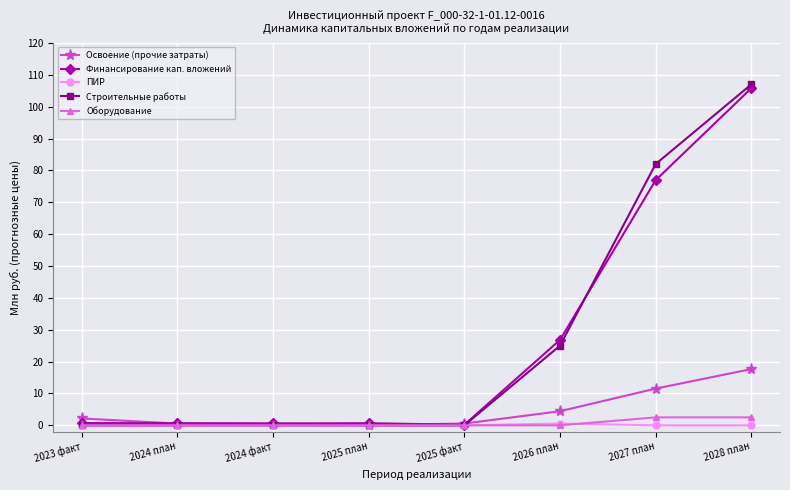

What is the label of the 5th point from the left?

2025 факт